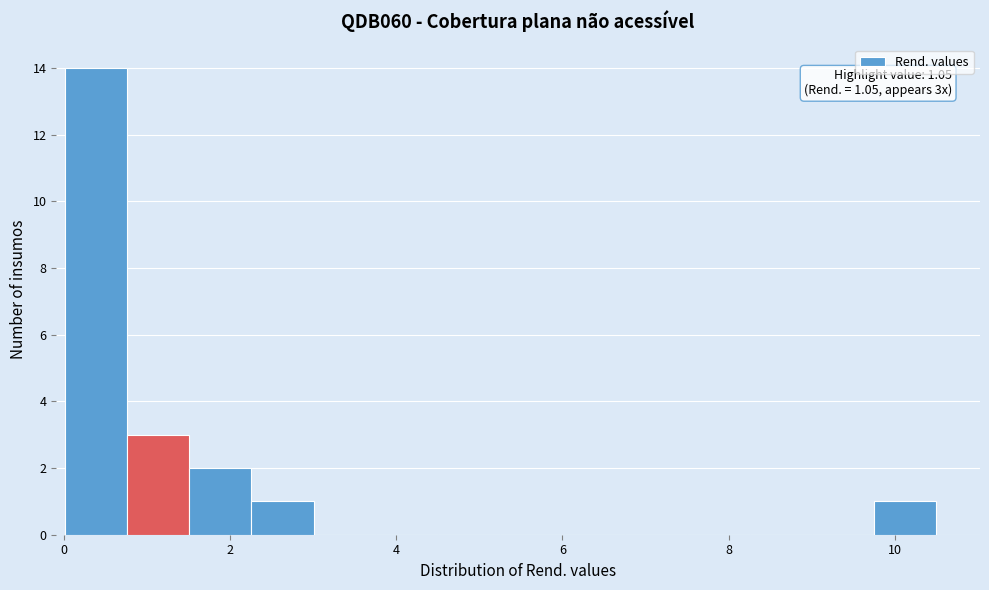

Around what value on the x-axis is the tallest bar? Give the approximate position of its centre, as read against the axis.

0.4